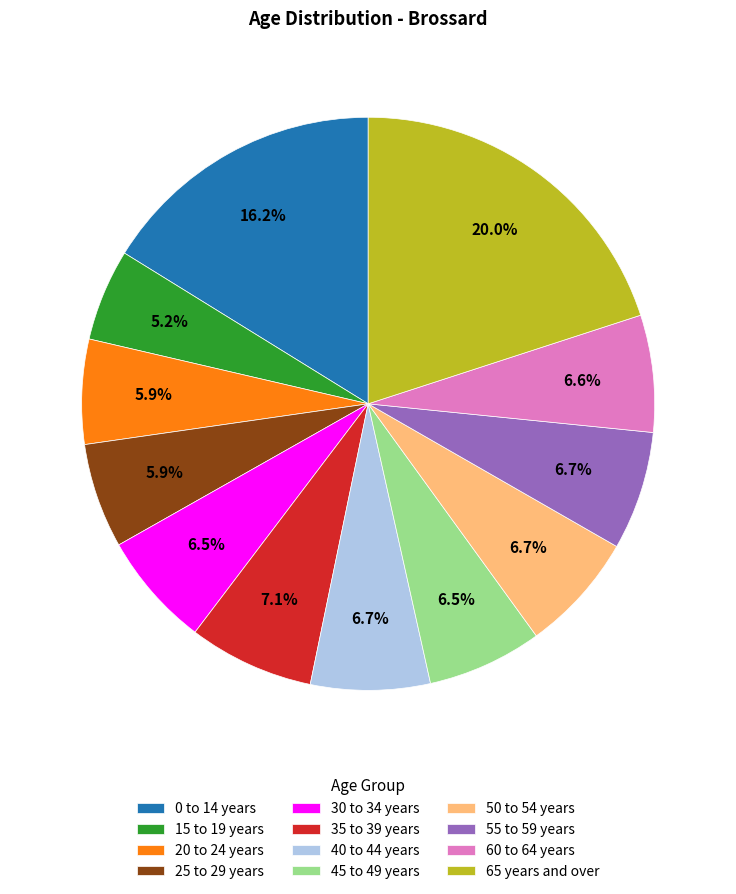

How many slices are in this pie chart?

12